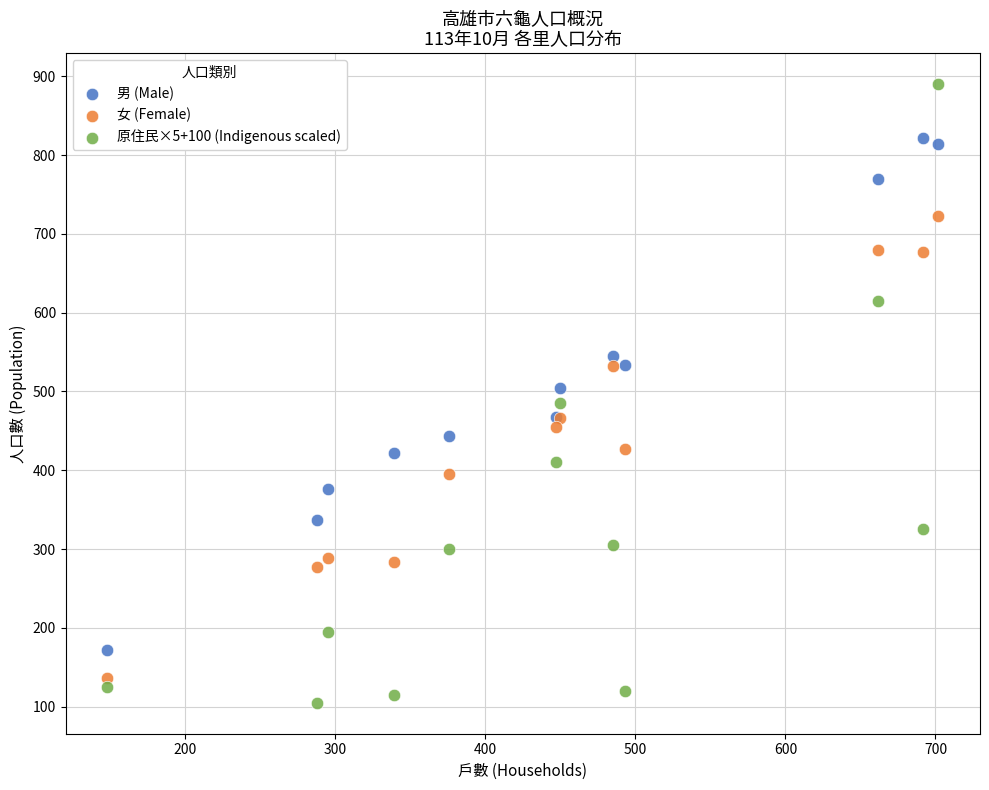

Which series has the largest Y range (max minus min)?

原住民×5+100 (Indigenous scaled)